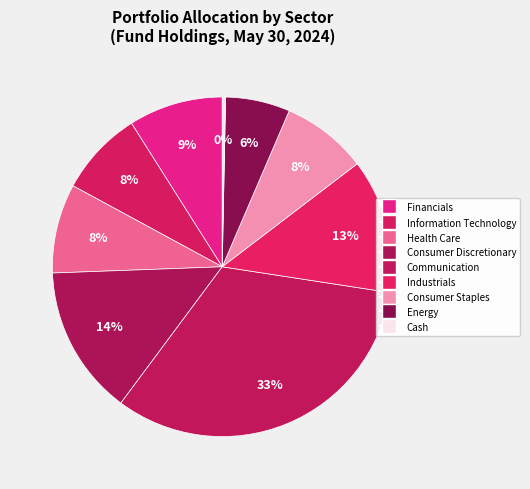

How many slices are in this pie chart?

9